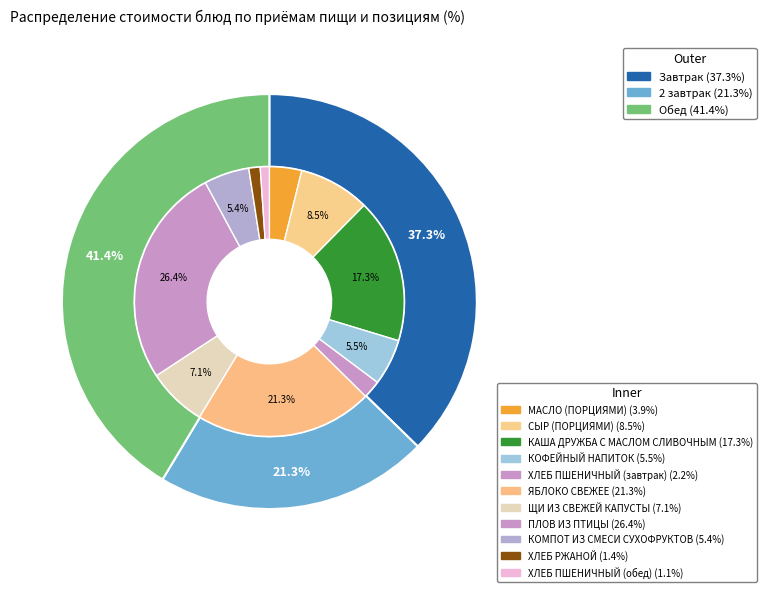

Between МАСЛО (ПОРЦИЯМИ) and ЩИ ИЗ СВЕЖЕЙ КАПУСТЫ, which is larger?

ЩИ ИЗ СВЕЖЕЙ КАПУСТЫ